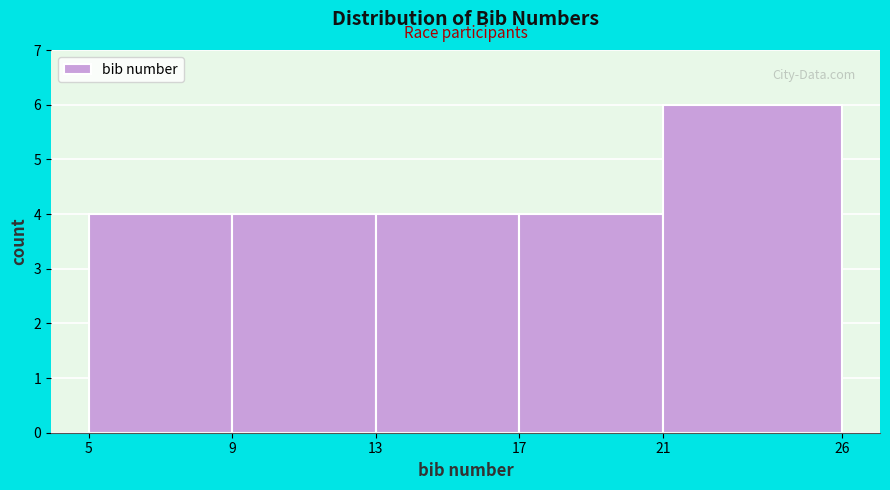

What is the height of the bar covering 21 to 26 on the x-axis? The values are not printed on the chart, so give them approximately, as read against the axis.

6